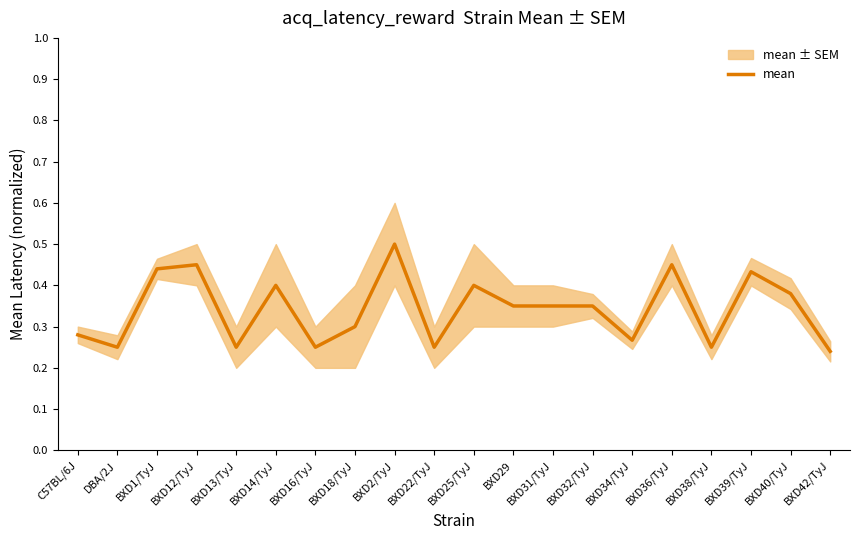

Which label corresponds to the smallest value in the chart?

BXD42/TyJ